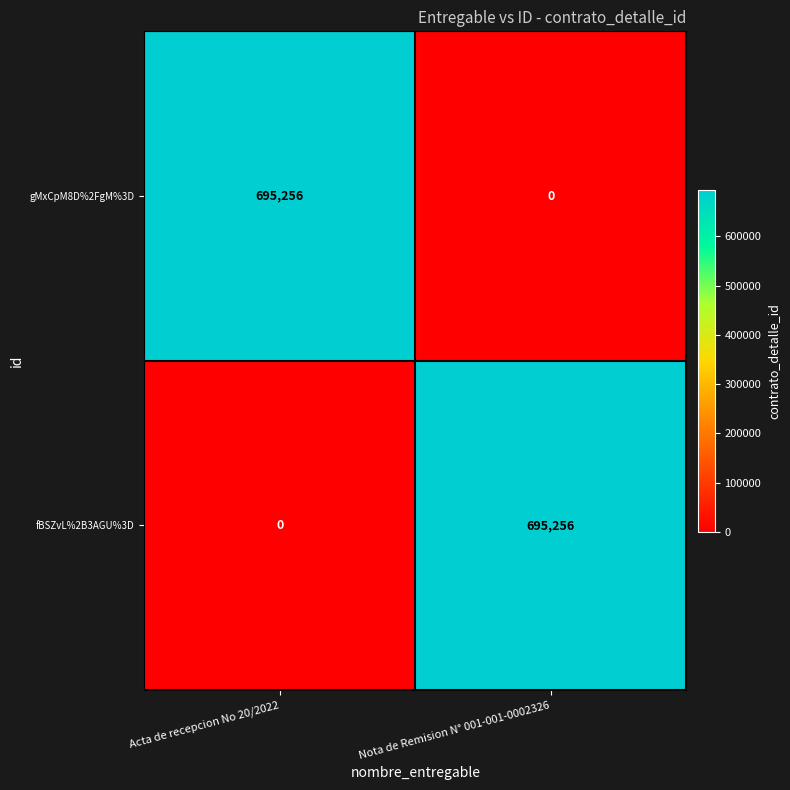

True or false: gMxCpM8D%2FgM%3D has a value of 398986 at Acta de recepcion No 20/2022.

False